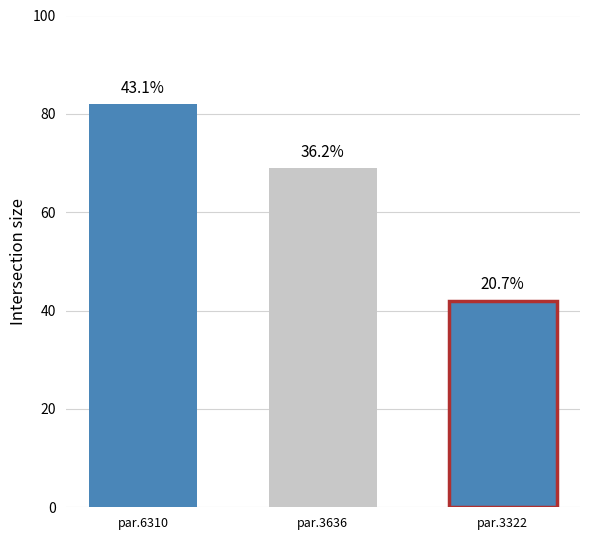

What is the average value?

64